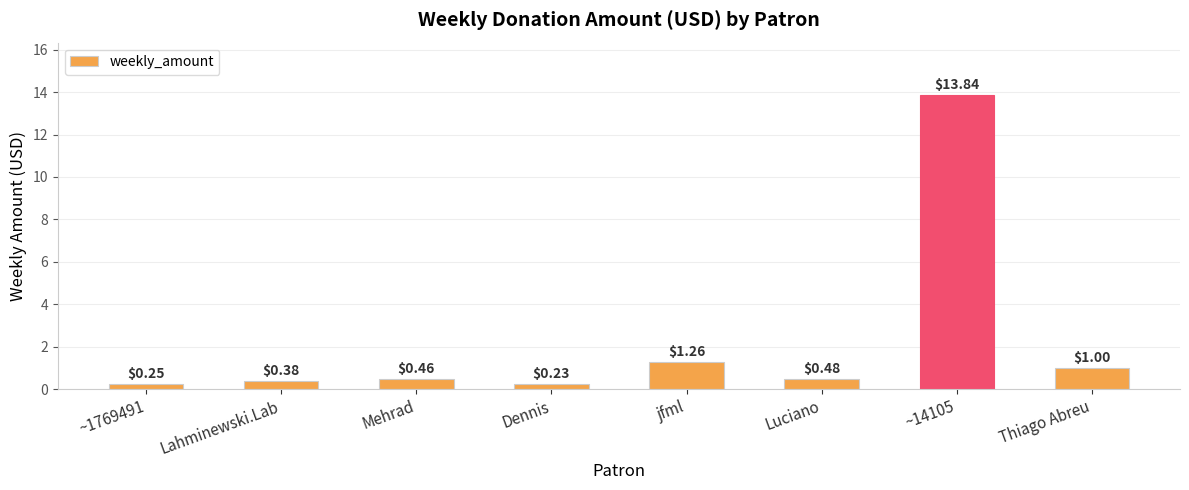

What is the average value?

2.2